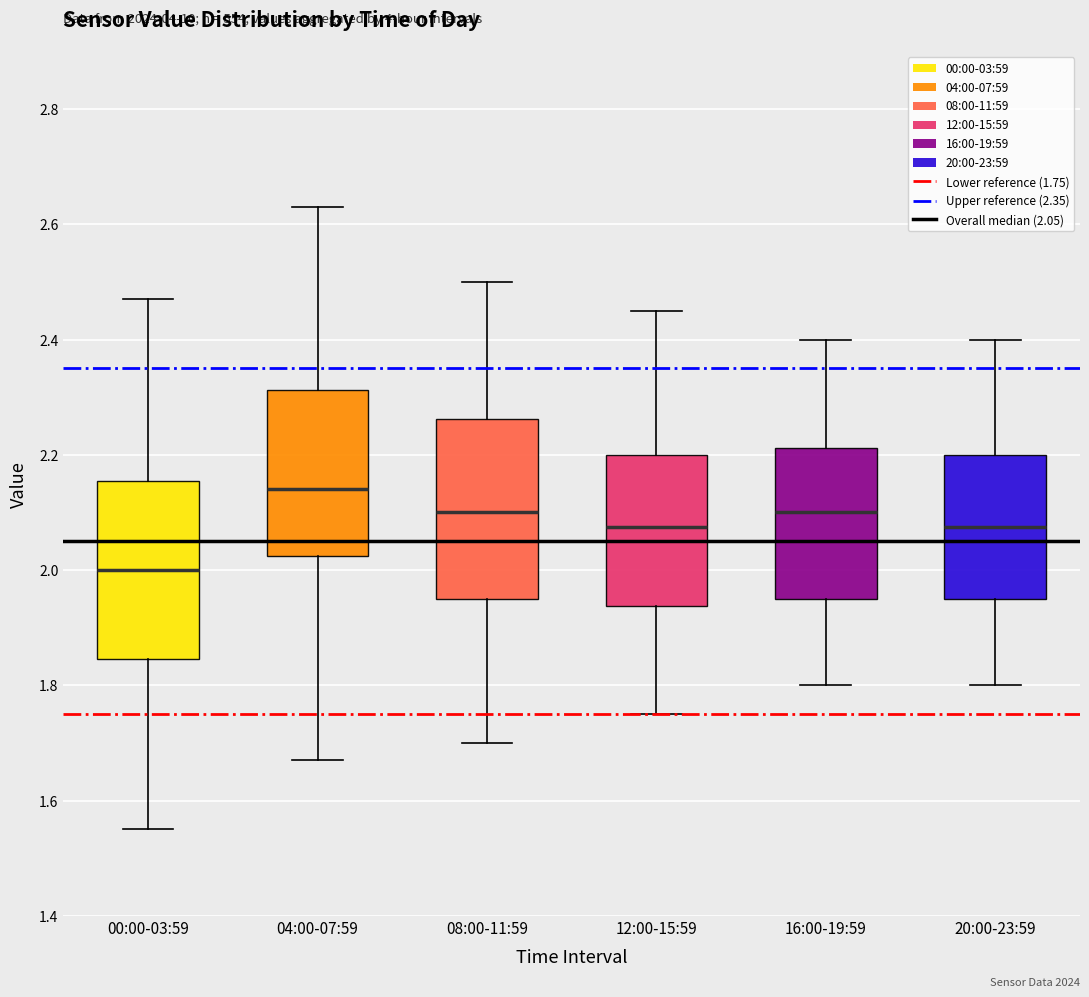

Where does the median line of the box for 04:00-07:59 sit on the y-axis? The values are not printed on the chart, so give them approximately, as read against the axis.

2.14